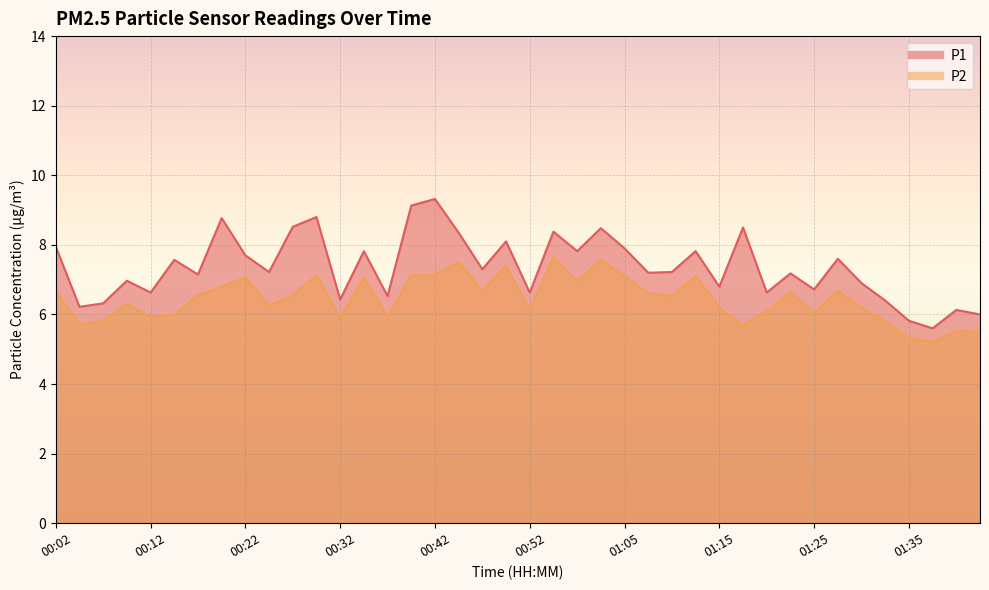

At which category does the chart reach its minimum across all series?

01:37